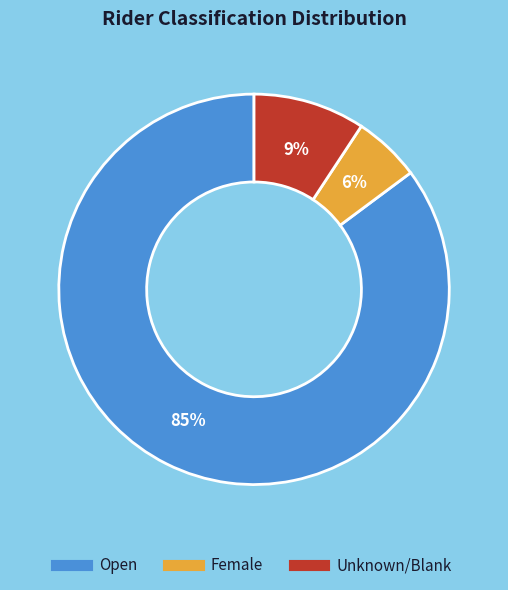

Is there a majority slice in this chart?

Yes